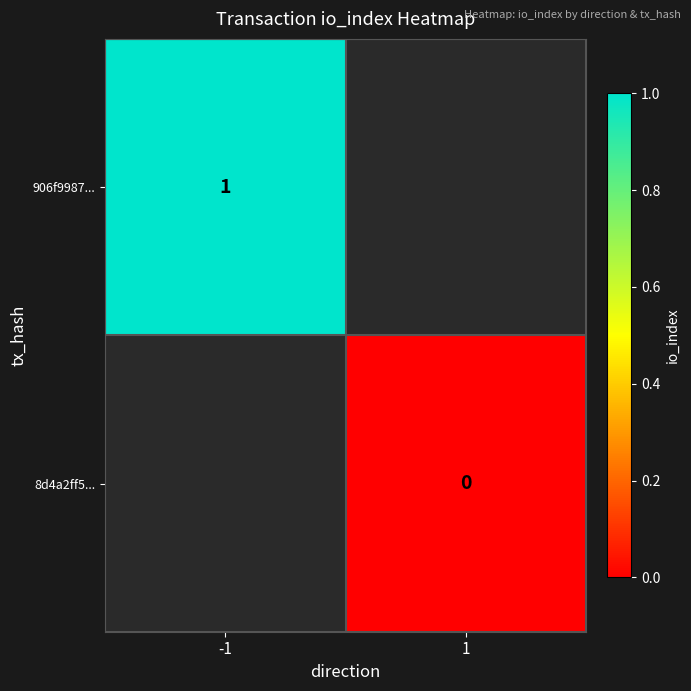

How many distinct data groups are displayed?

2